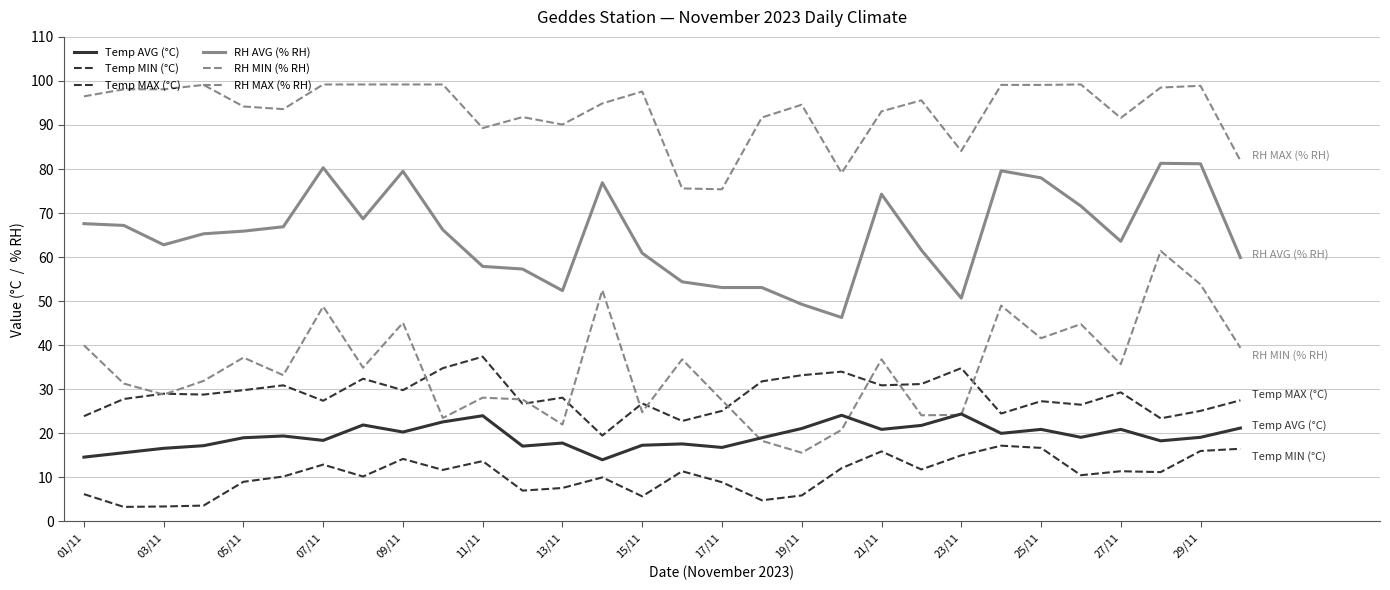

What is the value of the Temp MAX (°C) point at the 8th from the left?

32.4